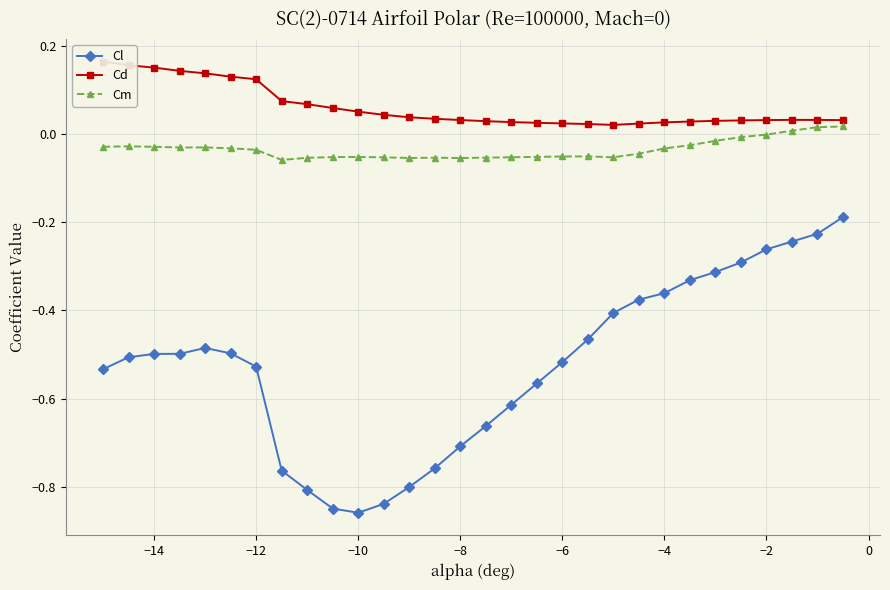

True or false: Cm and Cl intersect in this chart.

False